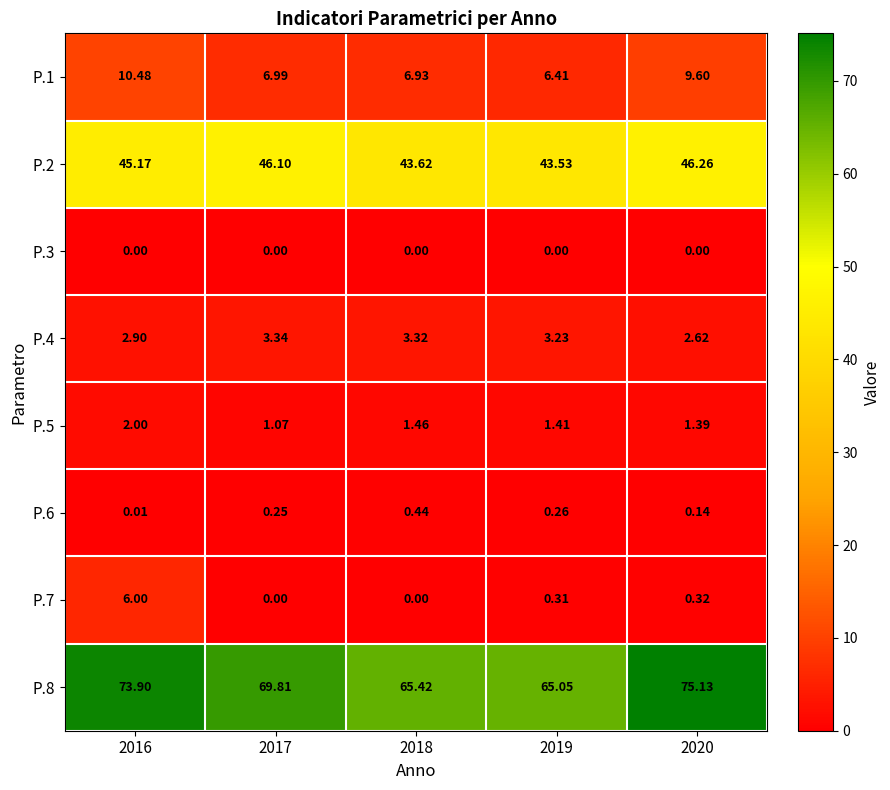

How many series are shown in this chart?

8